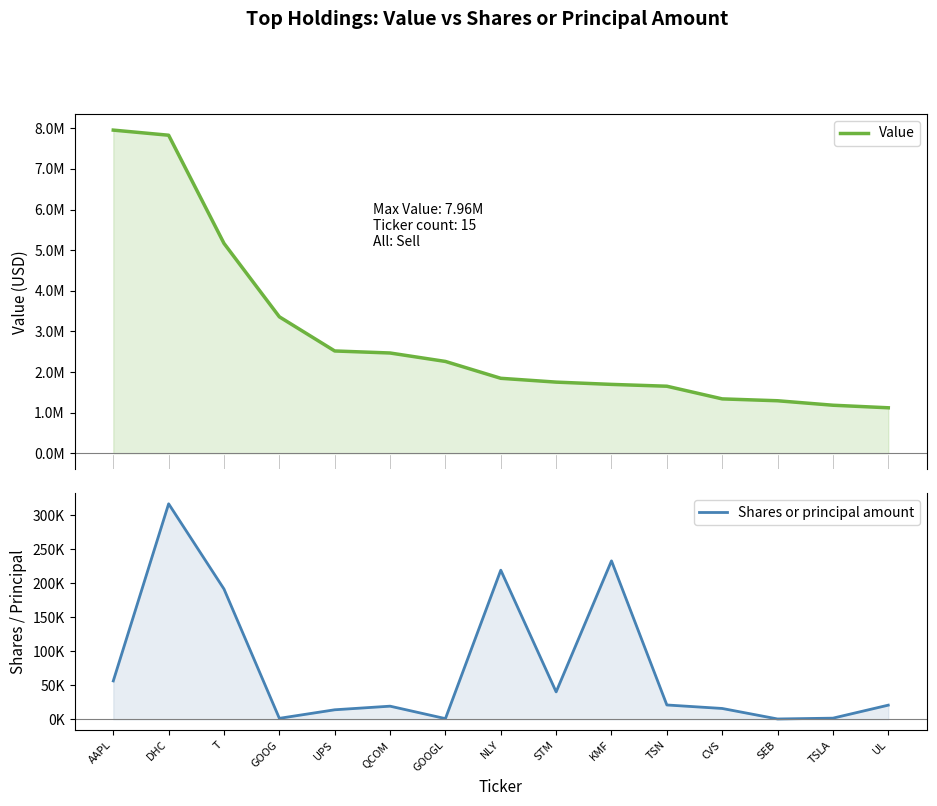

Is the value of Shares or principal amount at GOOG greater than the value of Value at T?

No